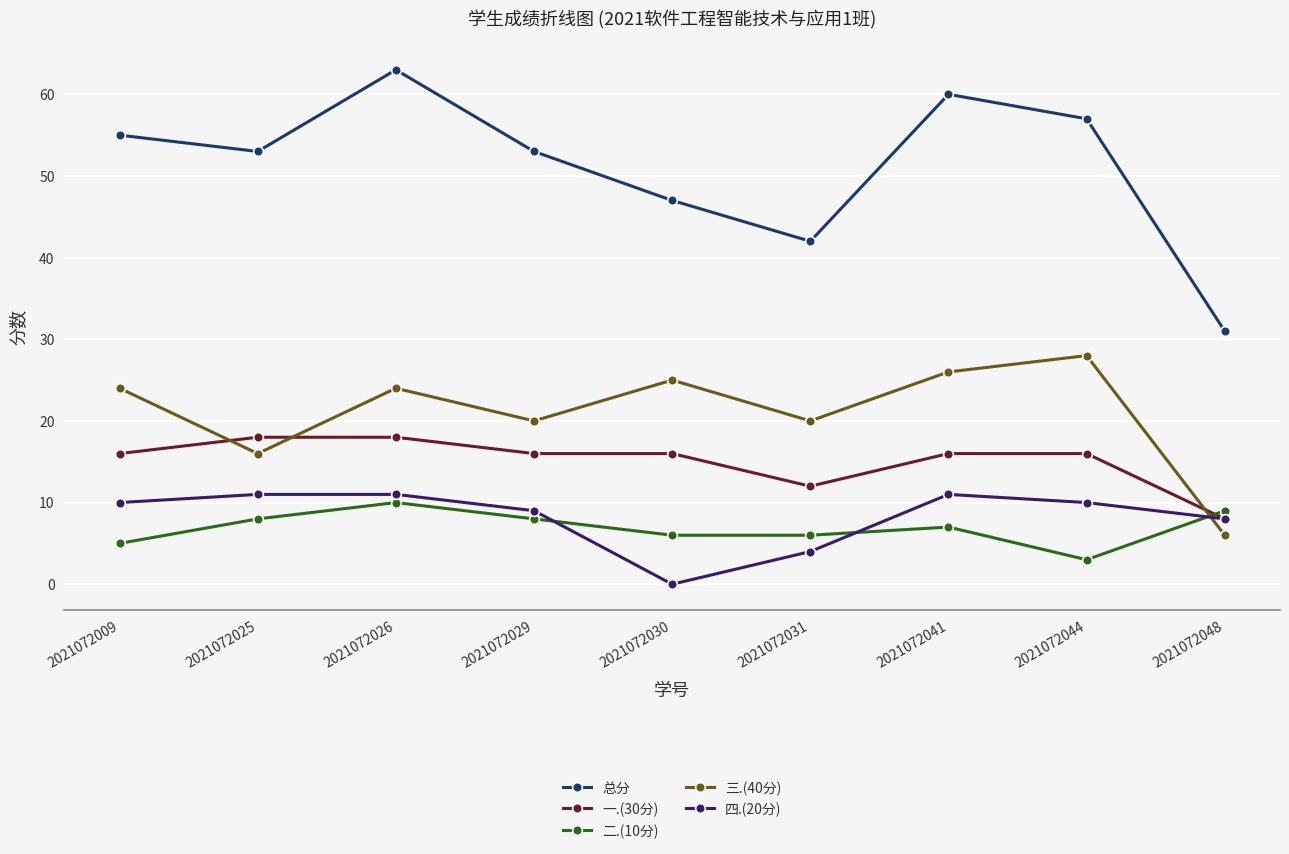

How many series are shown in this chart?

5